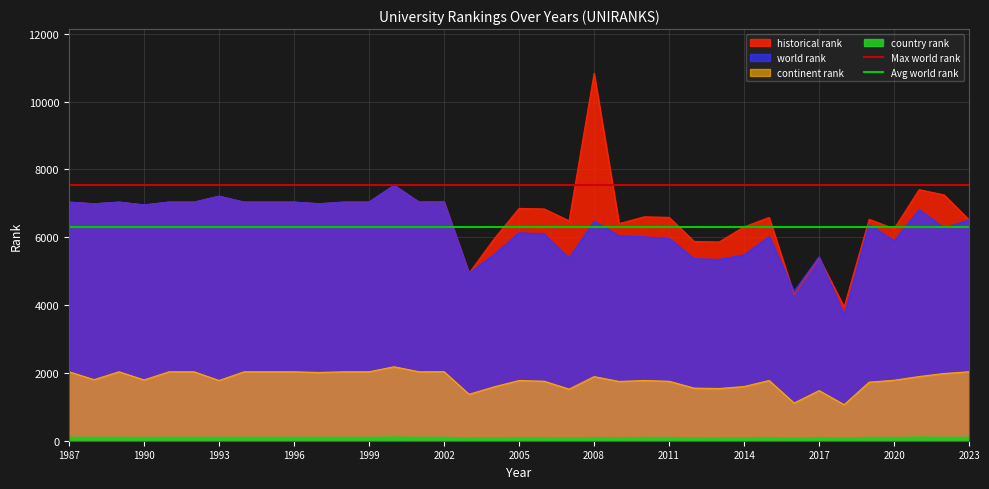

Reading left to right, what are all the values shown in this chart?

Max world rank: 7534.0	7534.0
Avg world rank: 6304.5	6304.5